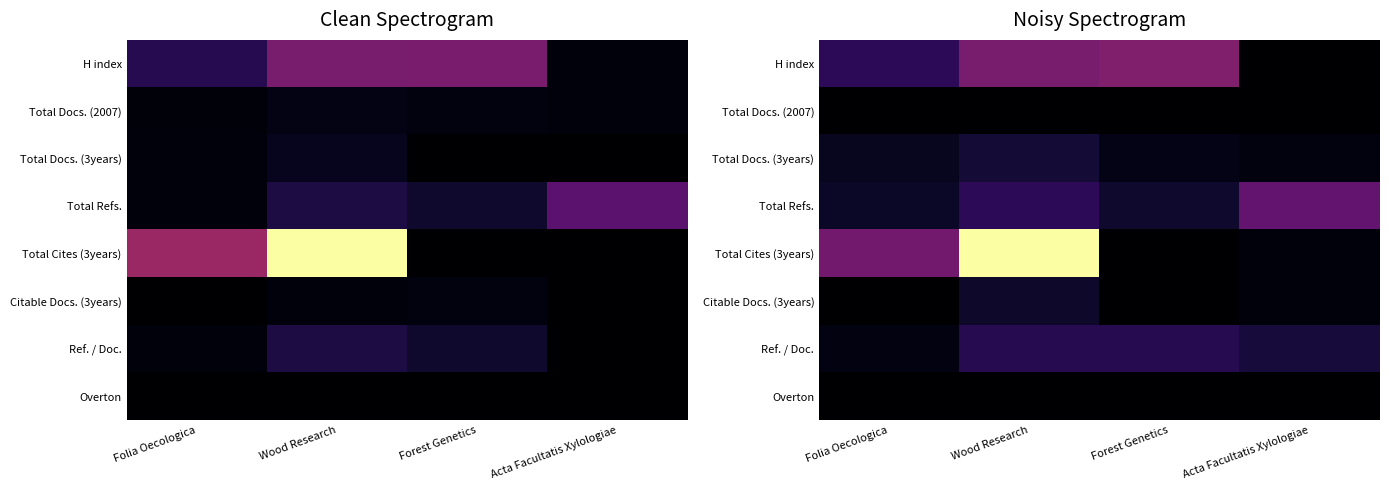

The Citable Docs. (3years) series shows 0.0 at Forest Genetics. True or false?

True